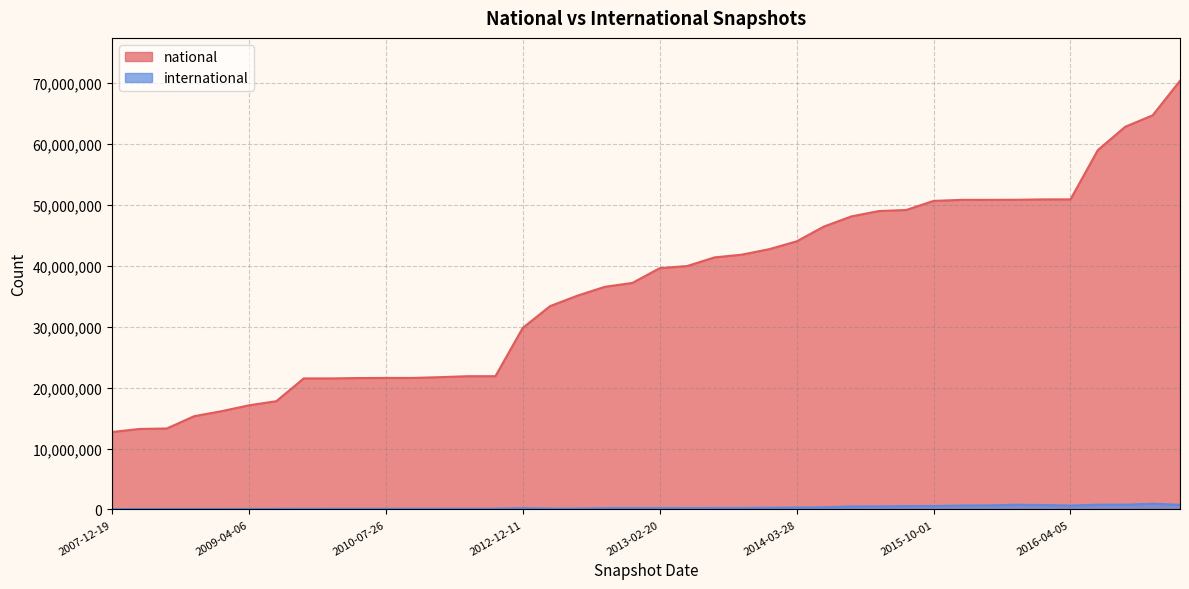

What are all the series names shown in the legend?

national, international